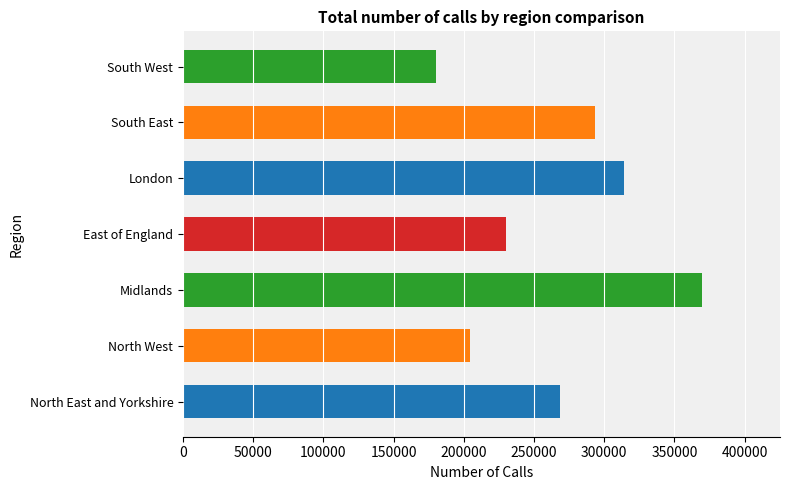

What is the sum of all values?

1860793